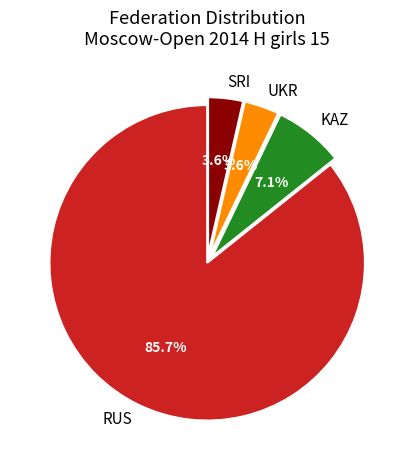

To the nearest percent, what is the difference between the largest and smallest slice percentages?

82%